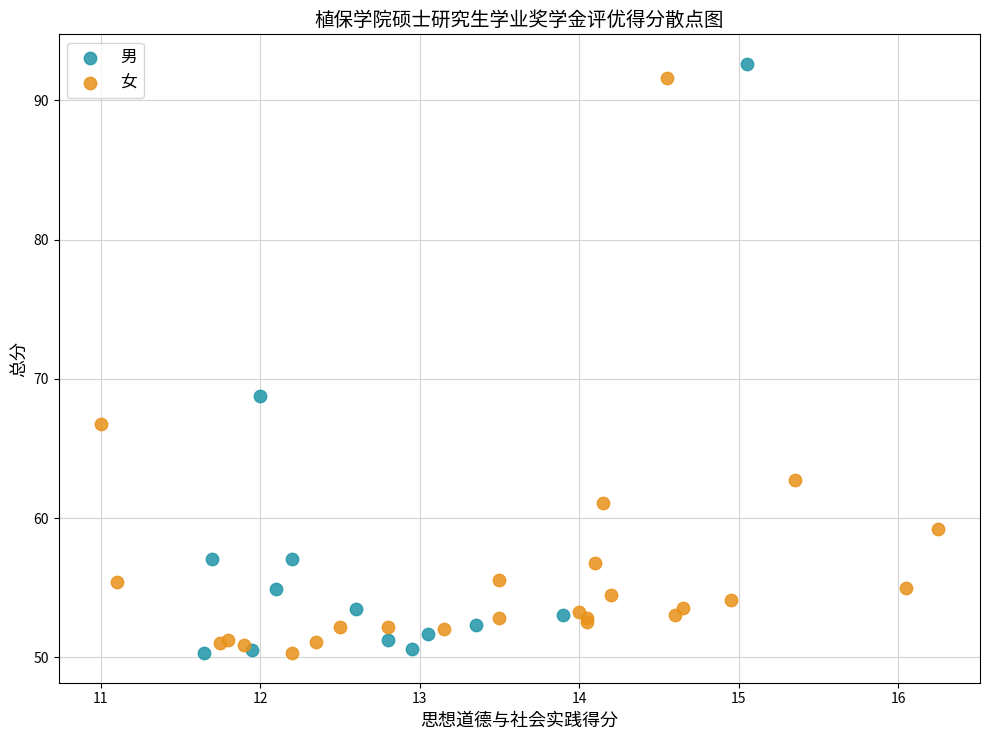

Which series reaches the maximum Y coordinate?

男